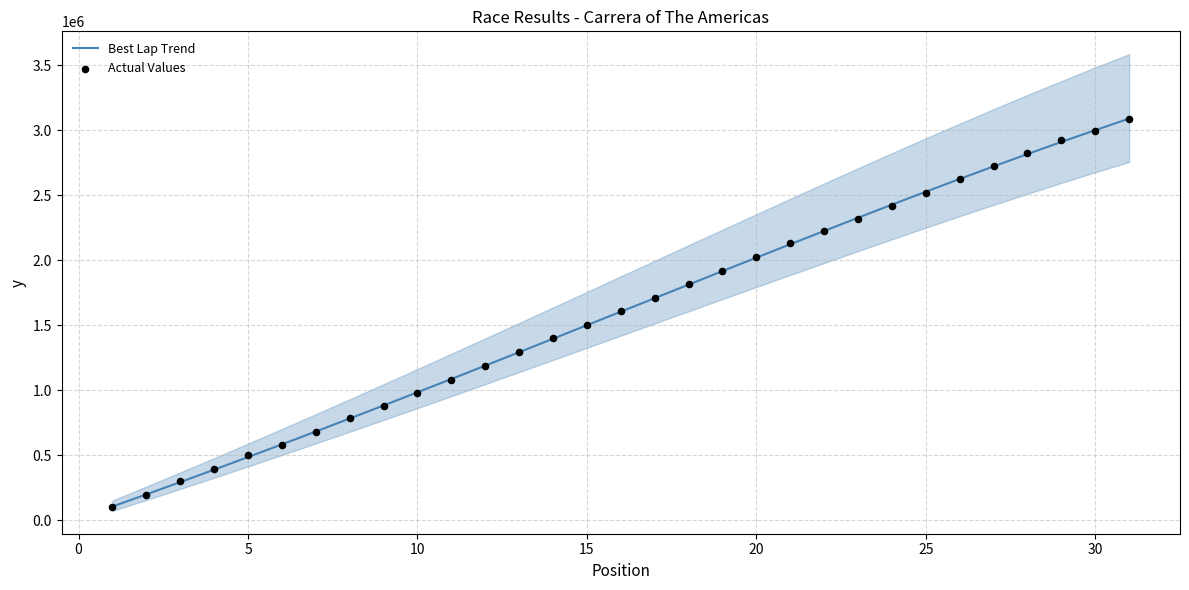

Which series has the largest total across all categories?

Best Lap Trend